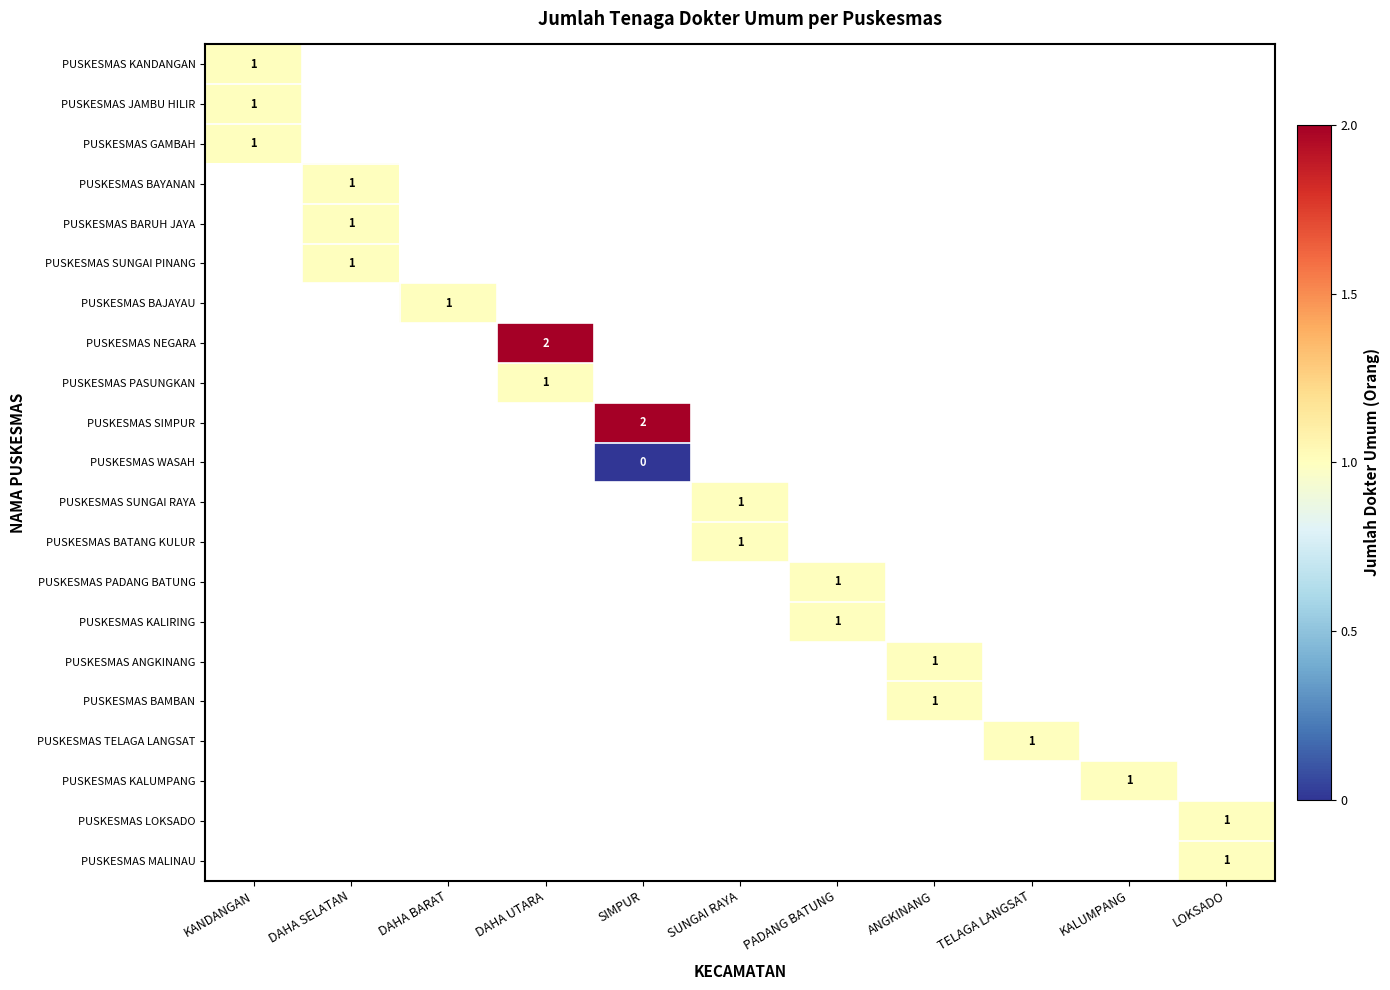

Which has a higher value, LOKSADO or PADANG BATUNG?

PADANG BATUNG